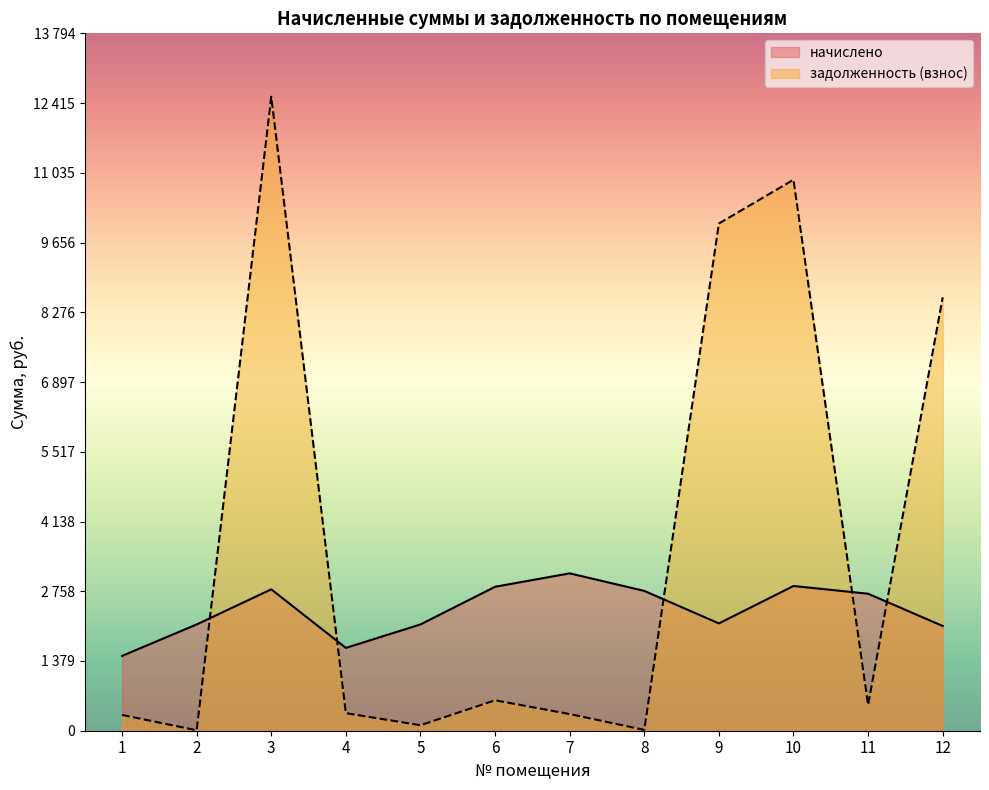

Is it true that начислено equals 3111.6 at 9?

False